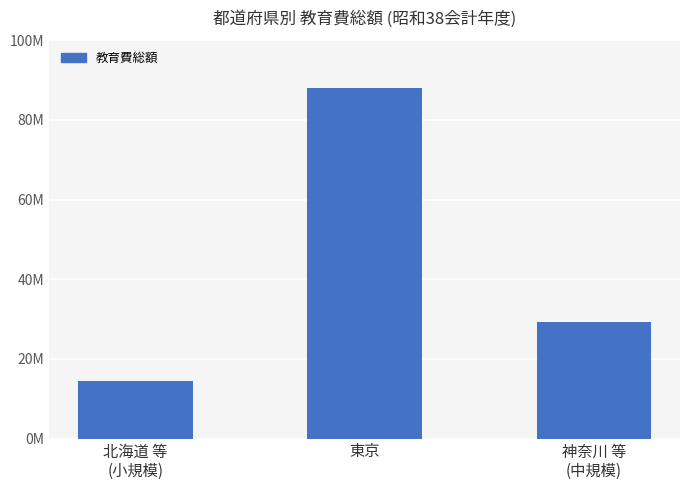

What is the sum of the values at 神奈川 等
(中規模) and 北海道 等
(小規模)?

43835587